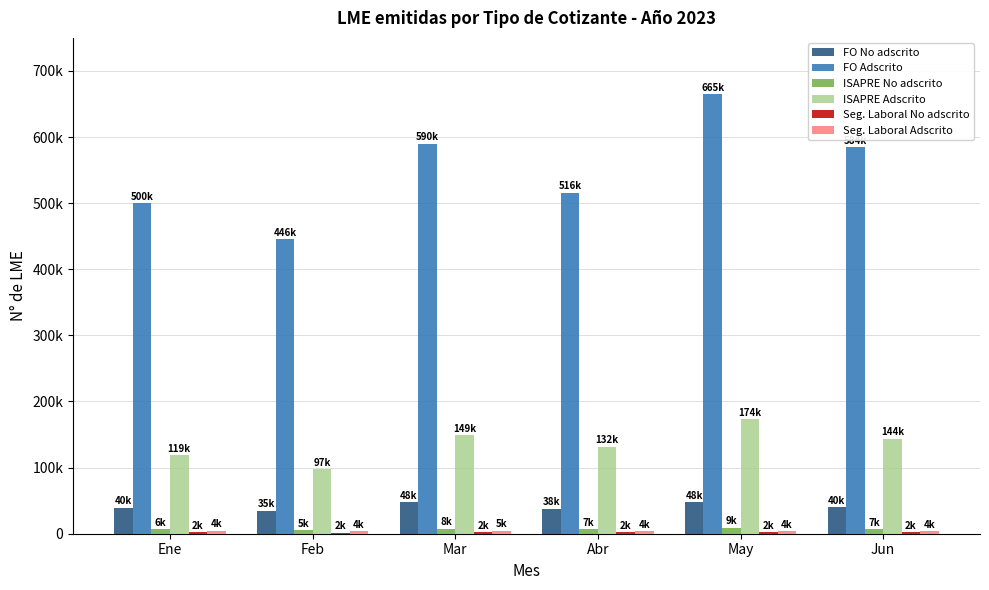

Are the bars horizontal?

No